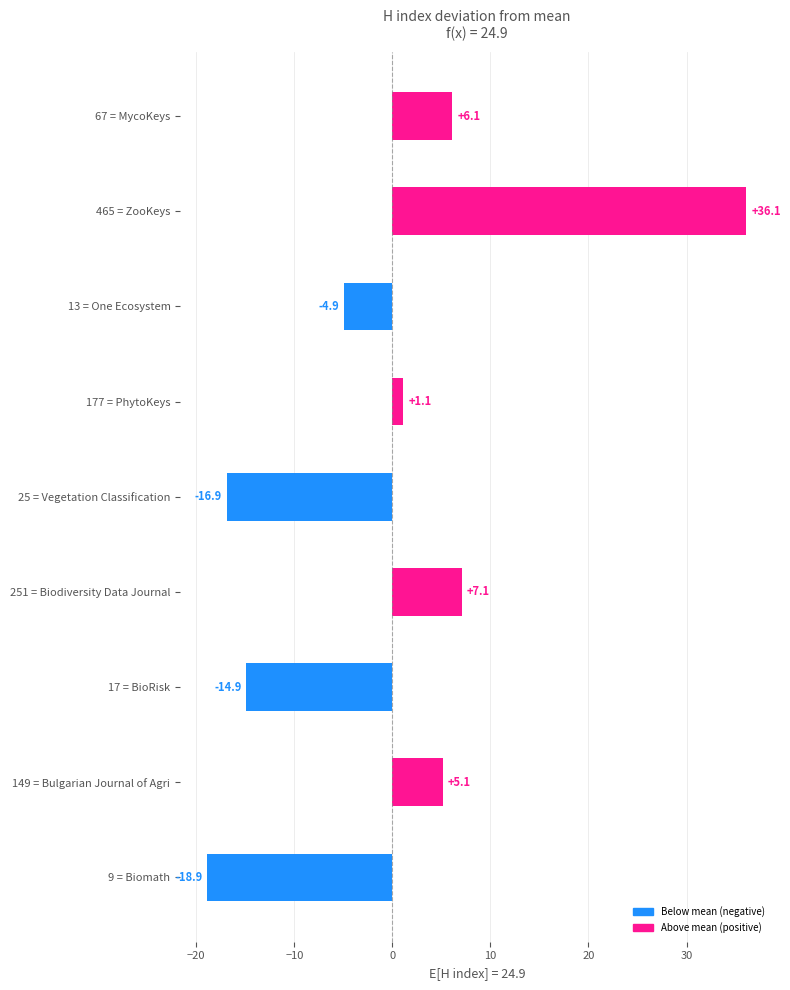

Which label corresponds to the smallest value in the chart?

9 = Biomath